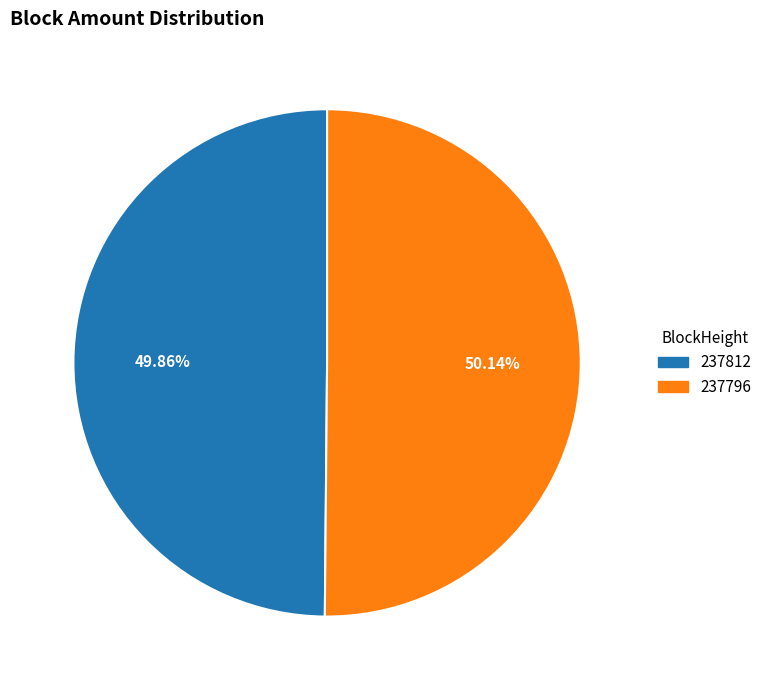

Is the sum of 237796 and 237812 greater than half?

Yes